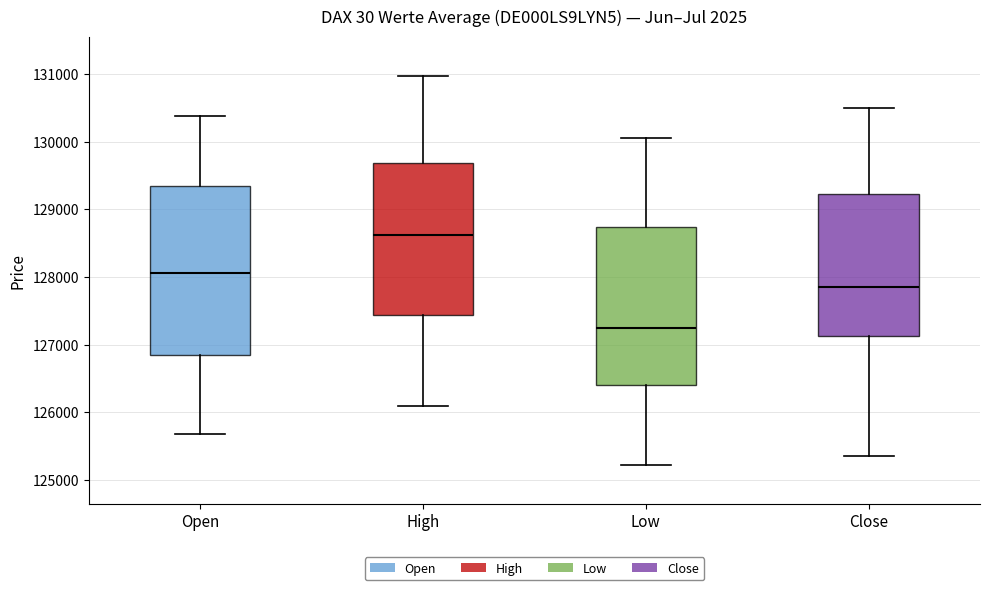

Where does the upper whisker of the box for High end on the y-axis? The values are not printed on the chart, so give them approximately, as read against the axis.

131000